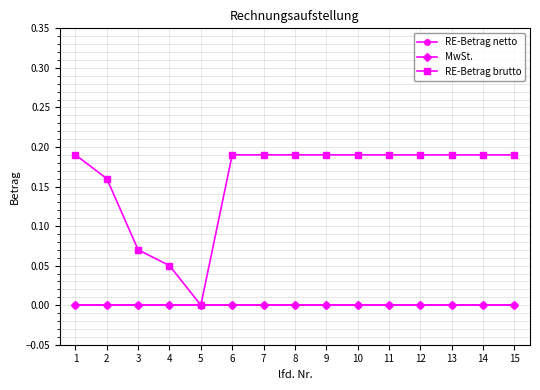

What is the total value across all series at 3?

0.1